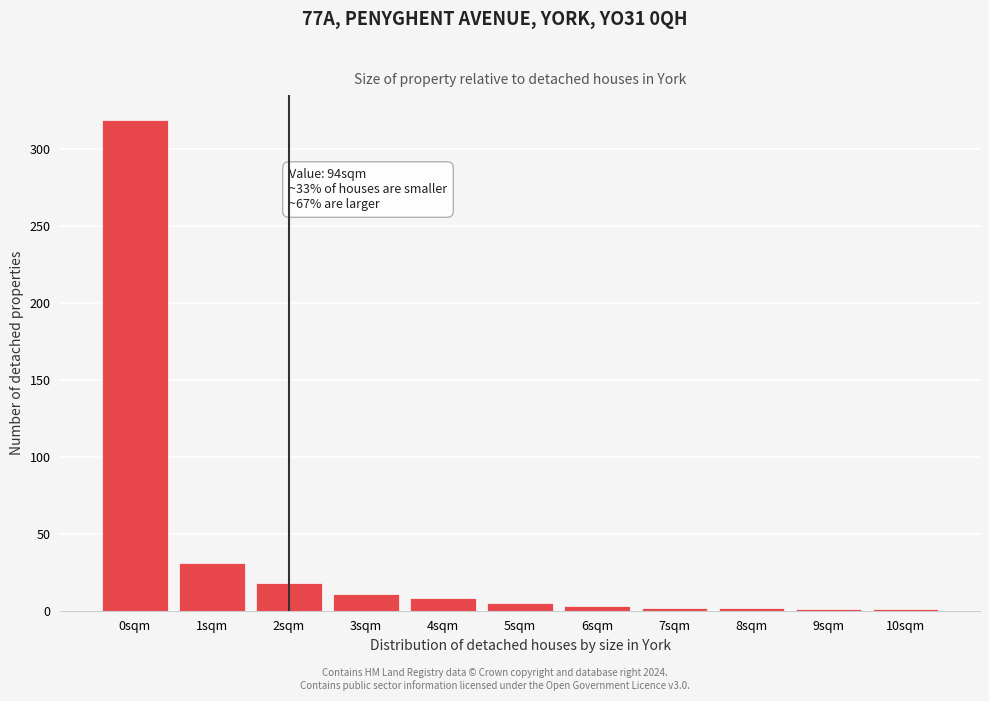

What is the sum of all values?

401